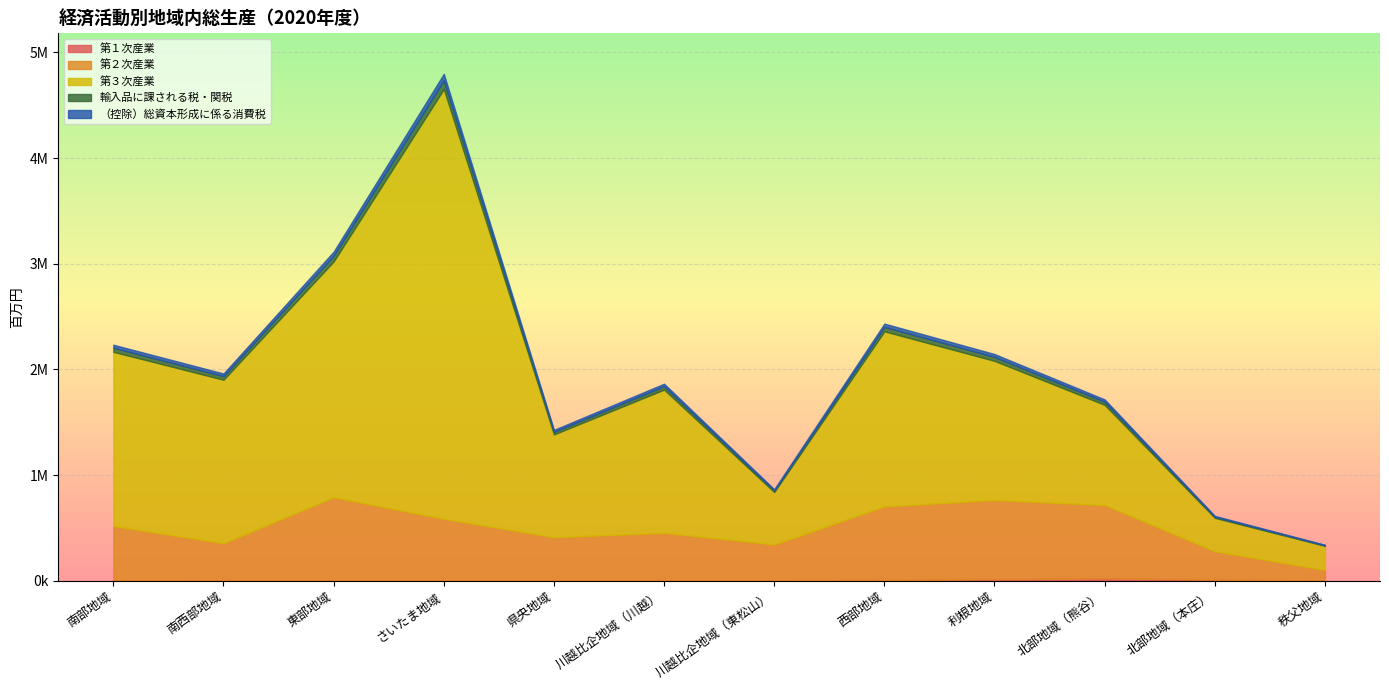

True or false: 第３次産業 and 第１次産業 cross at least once.

False